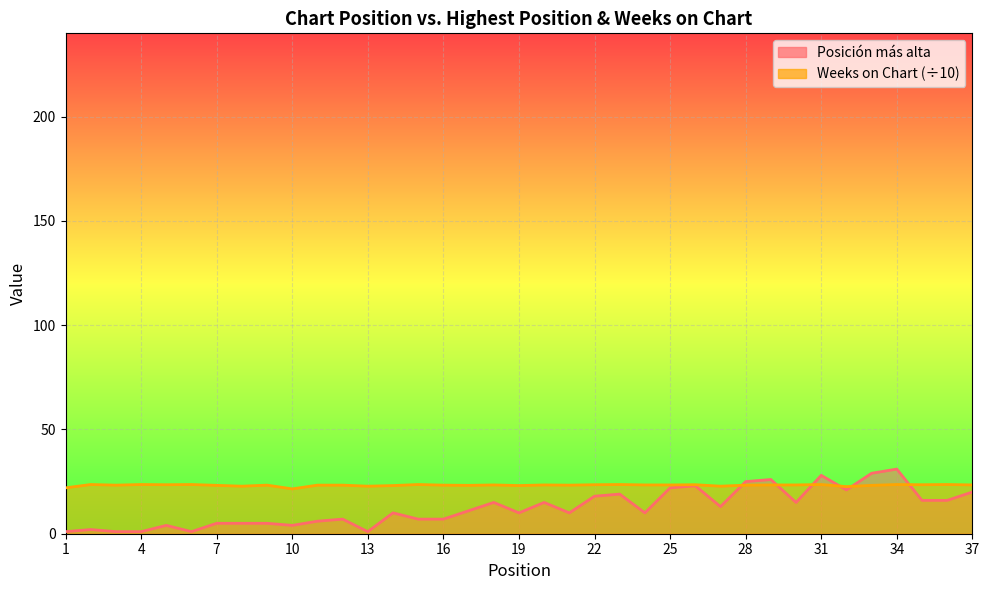

What are all the series names shown in the legend?

Posición más alta, Weeks on Chart